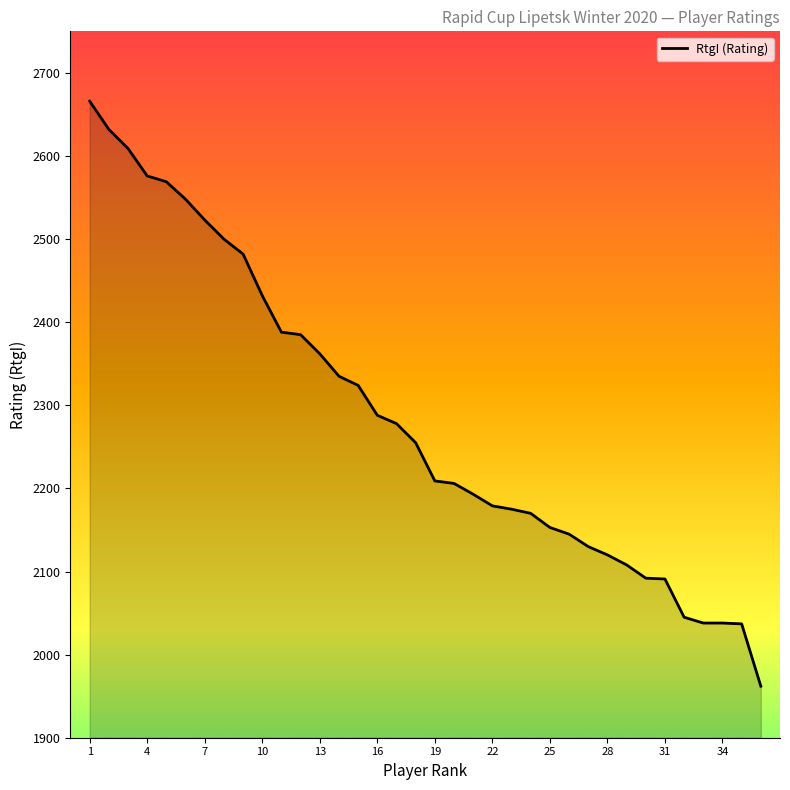

What is the maximum value shown in the chart?

2666